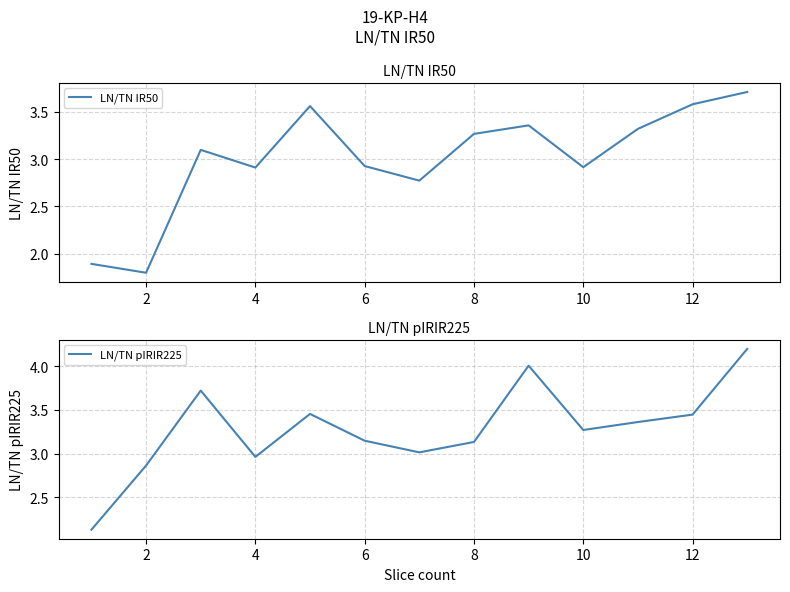

Which category has the lowest value across all series?

2